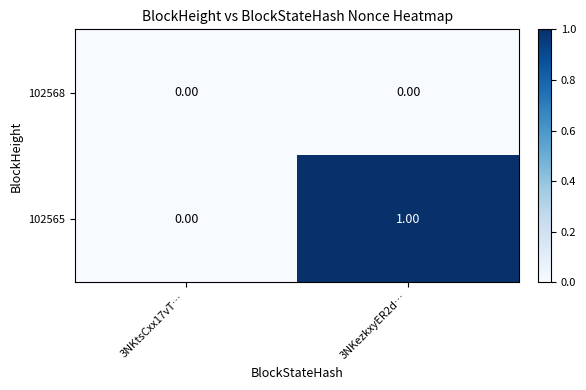

Which series has the widest spread of values?

102565